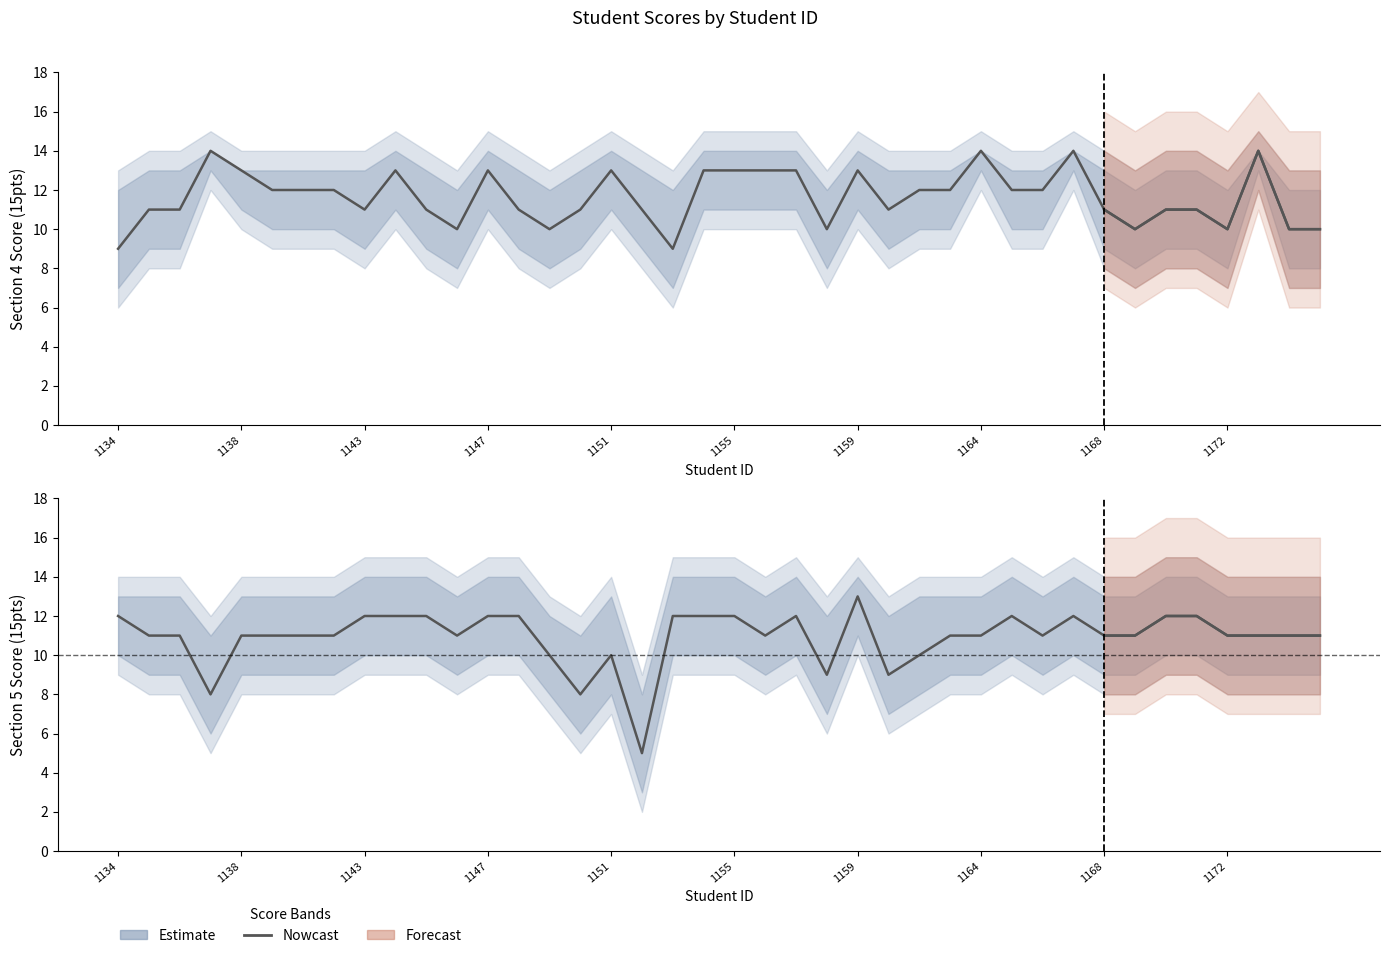

Which category has the lowest value across all series?

17